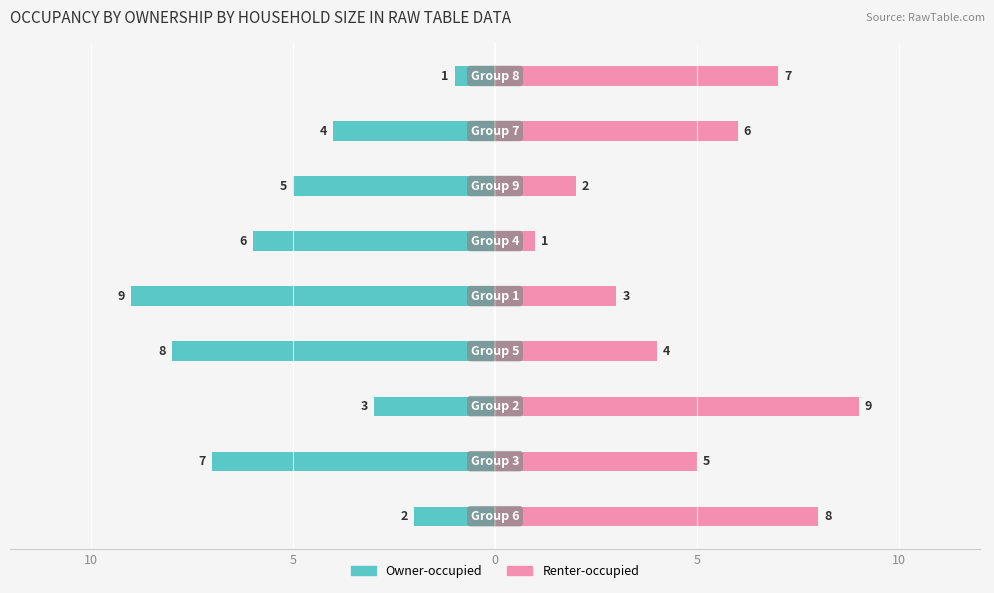

At 10, list the series in order from smallest to largest.

Owner-occupied, Renter-occupied